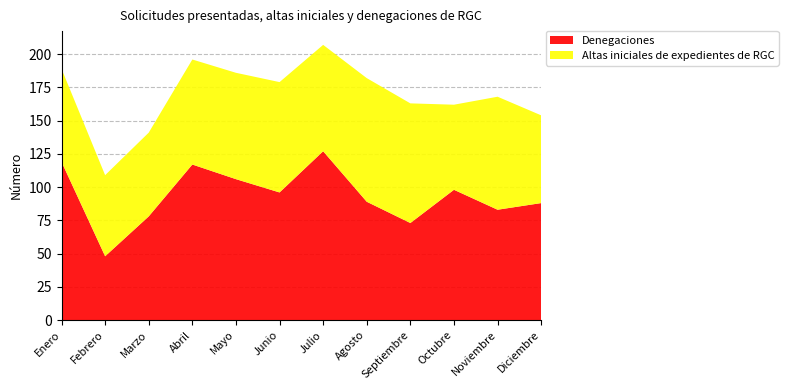

Reading left to right, list all the values displayed in this chart.

Denegaciones: 119	48	78	117	106	96	127	89	73	98	83	88
Altas iniciales de expedientes de RGC: 70	61	63	79	80	83	80	93	90	64	85	66